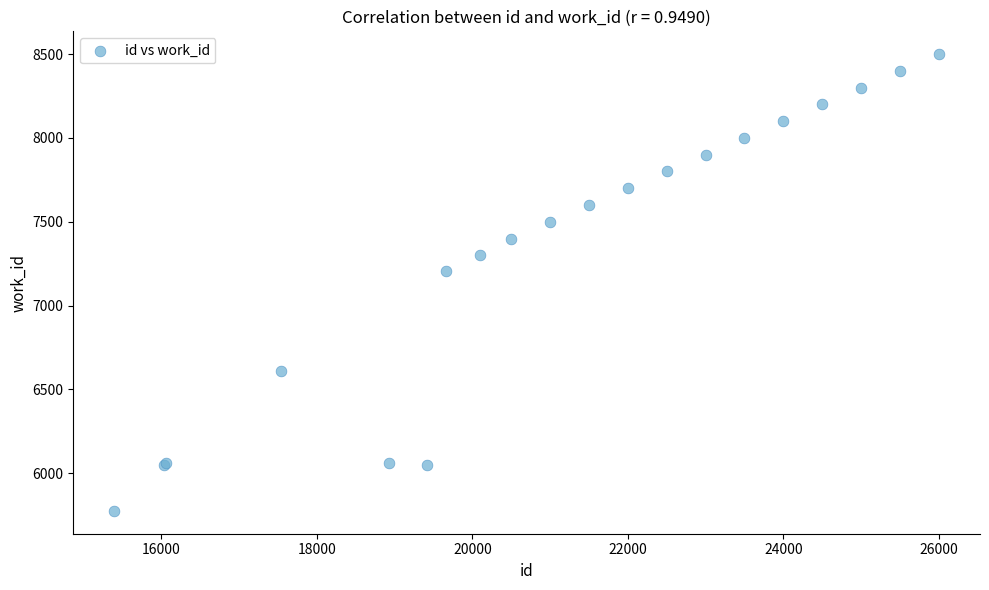

What Y value in the scatter plot is closest to 7137?

7207